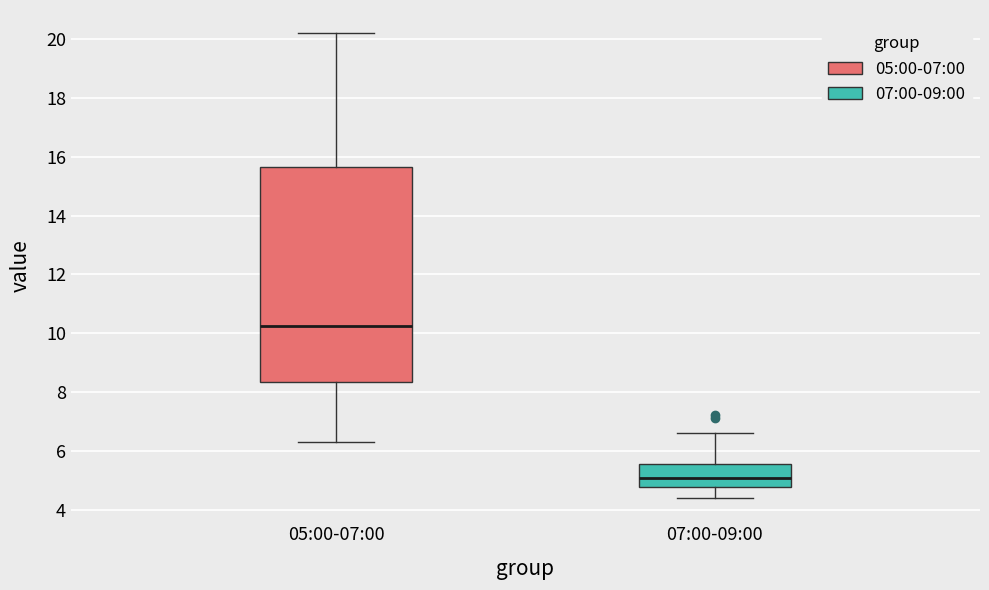

Which box is the tallest, from its lower edge to its upper edge?

05:00-07:00